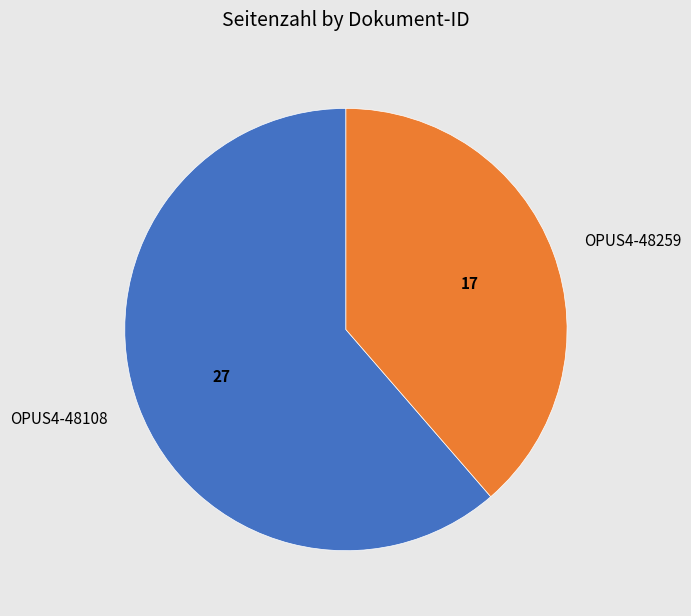

Is there any slice that represents more than half of the pie?

Yes